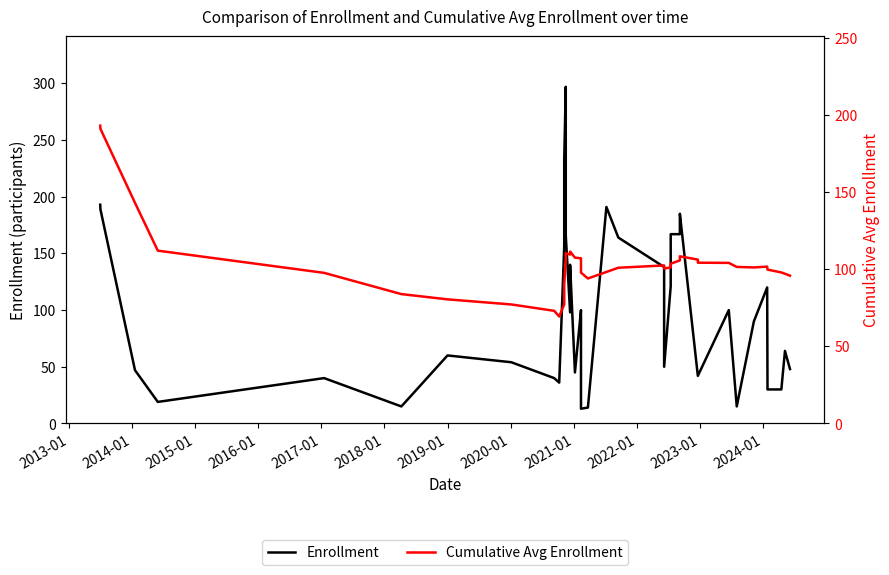

The value of Enrollment at 17 is 30.6. True or false?

False